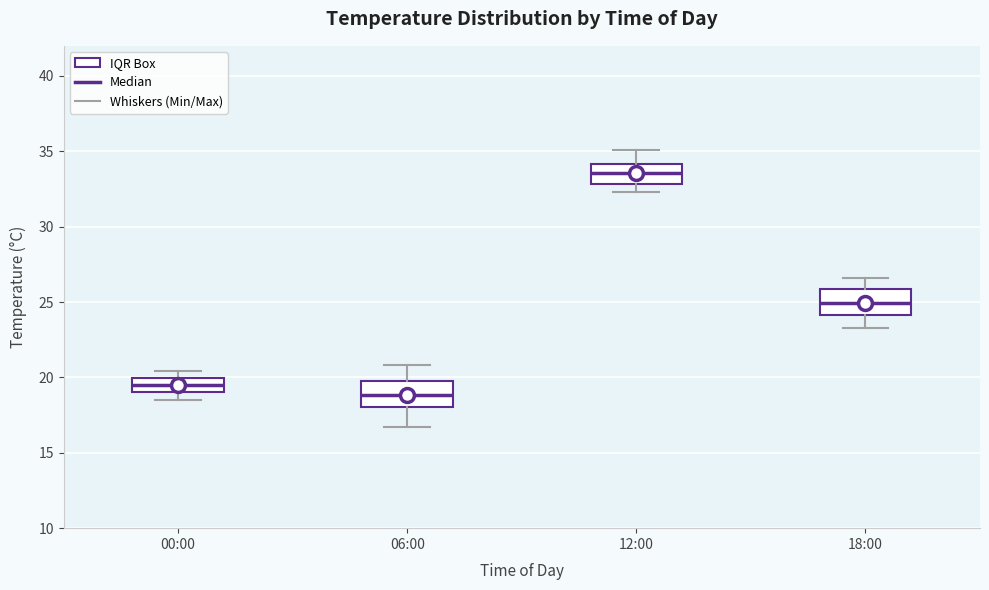

Reading left to right, read every box against the y-axis: the position of its median line, the range the box covers, and the ends of its whiskers. The values are not printed on the chart, so give them approximately, as read against the axis.

00:00: median 19.5, box 19.0 to 20.0, whiskers 18.5 to 20.5
06:00: median 19.0, box 18.0 to 20.0, whiskers 16.5 to 21.0
12:00: median 33.5, box 33.0 to 34.0, whiskers 32.5 to 35.0
18:00: median 25.0, box 24.0 to 26.0, whiskers 23.5 to 26.5